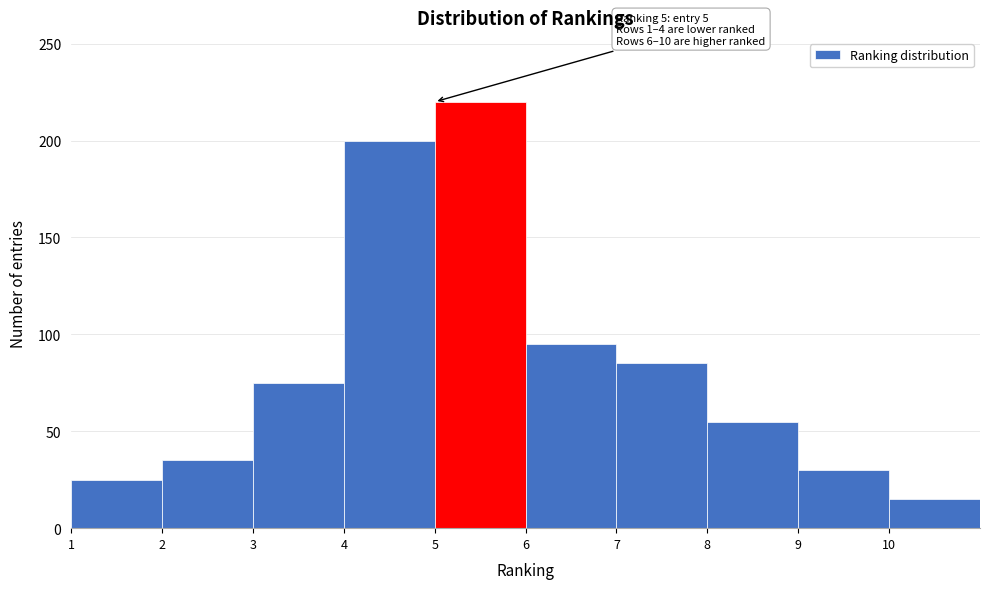

Over which range of the x-axis is the bar tallest?

5 to 6